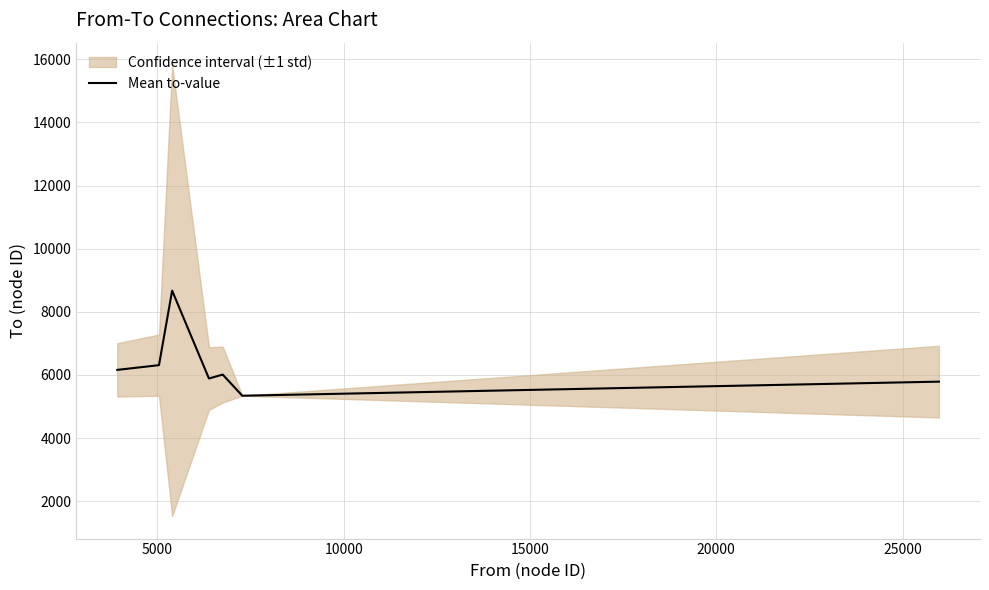

How many data points are above 6010?

4